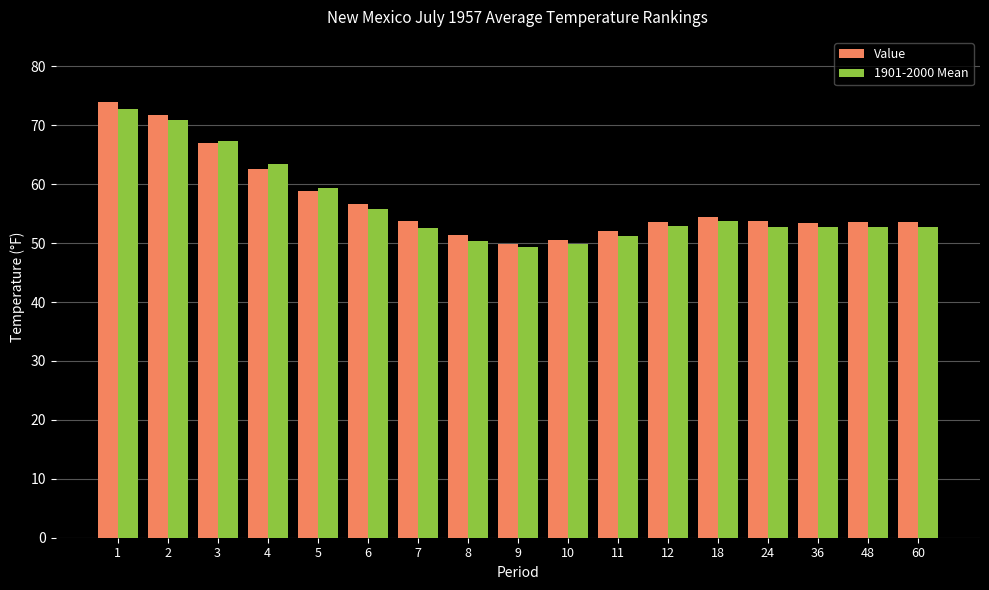

What is the minimum value shown in the chart?

49.4